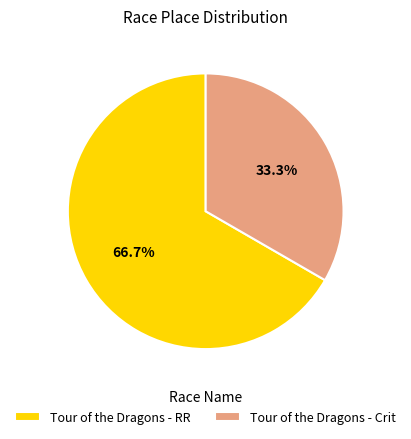

Is the sum of Tour of the Dragons - Crit and Tour of the Dragons - RR greater than half?

Yes